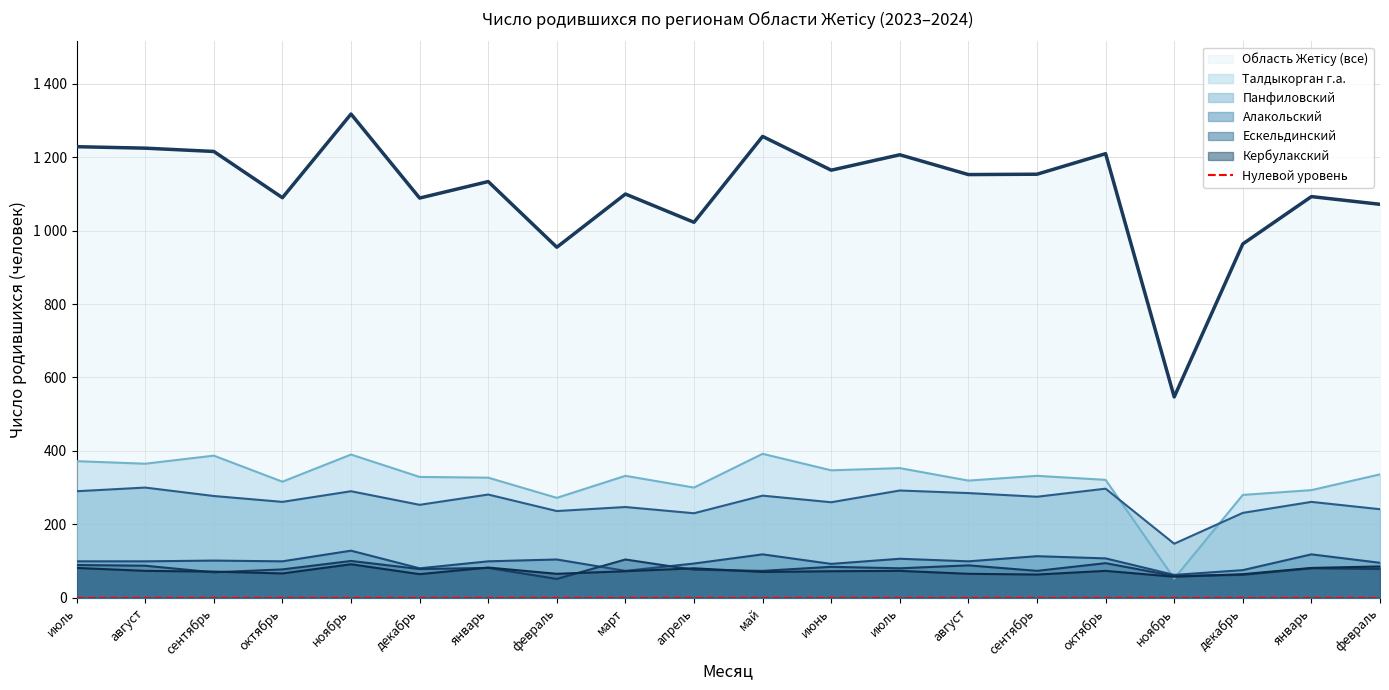

What is the label of the 14th point from the right?

январь